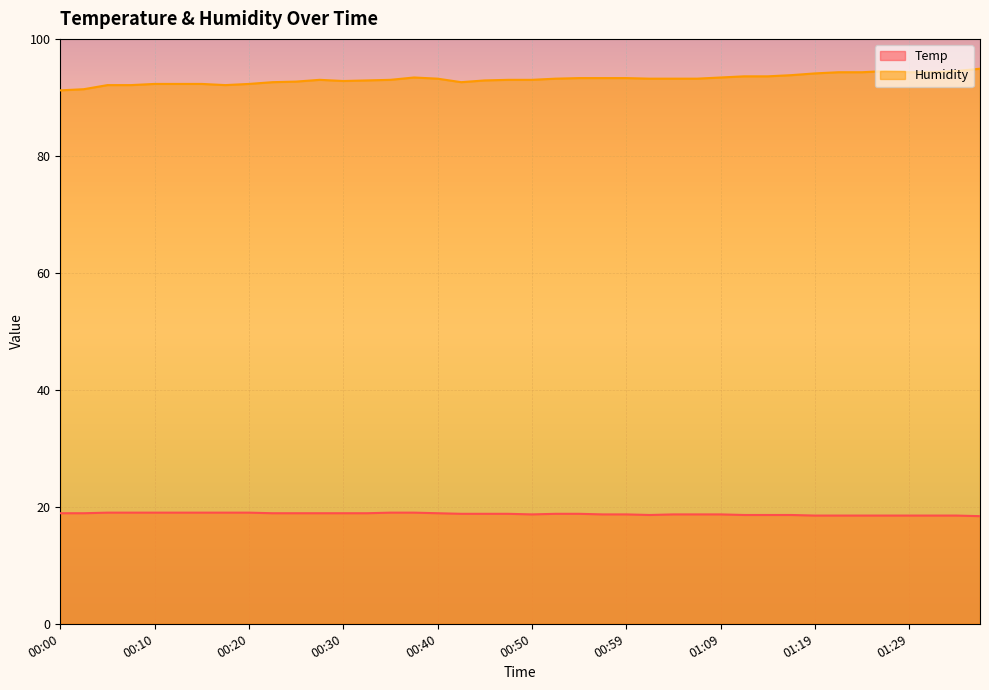

What is the value of the Humidity point at the 8th from the left?

92.1